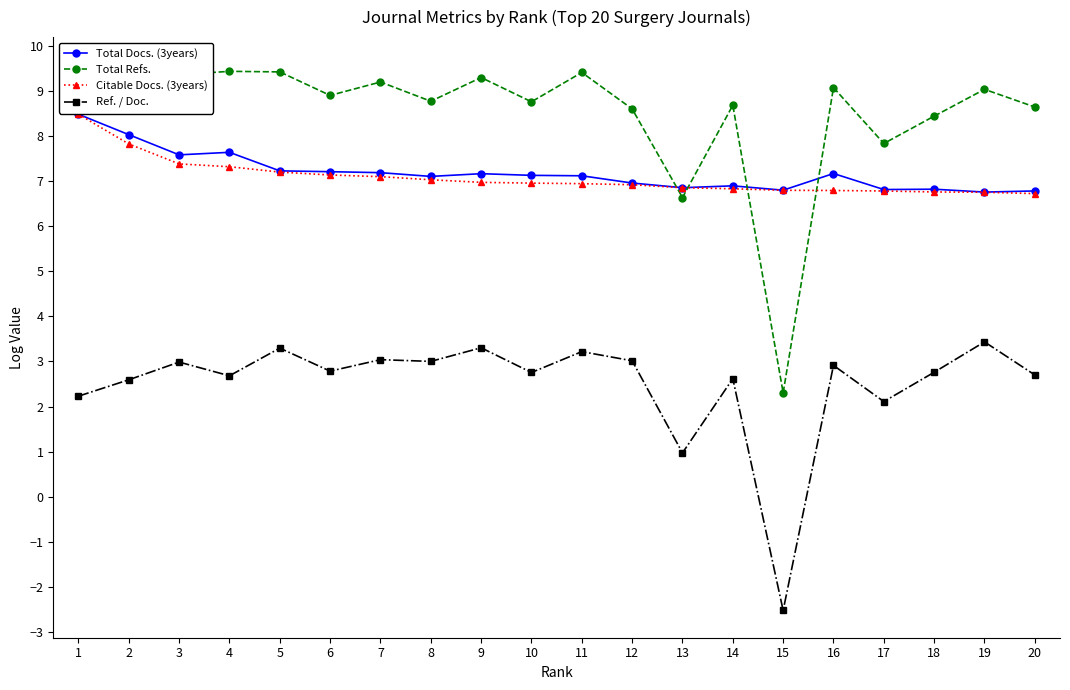

How many interior local valleys does the Total Refs. series have?

7